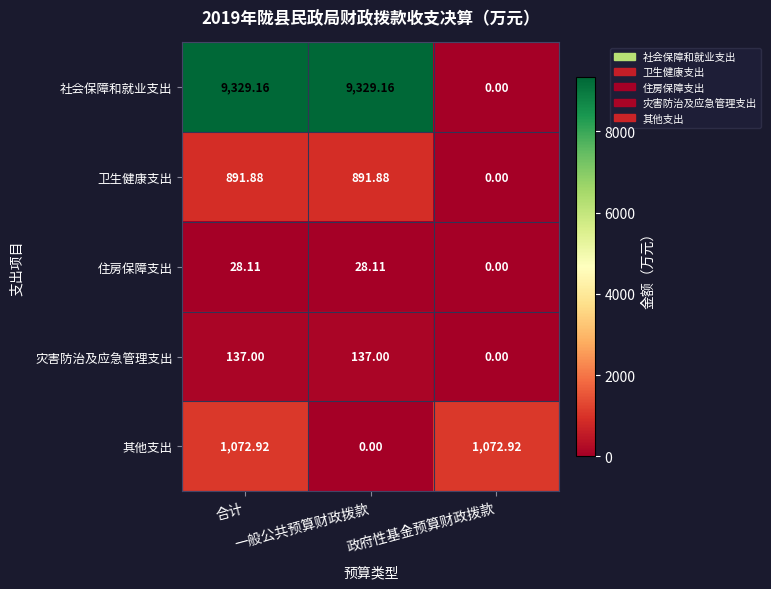

Which series has the largest total across all categories?

社会保障和就业支出